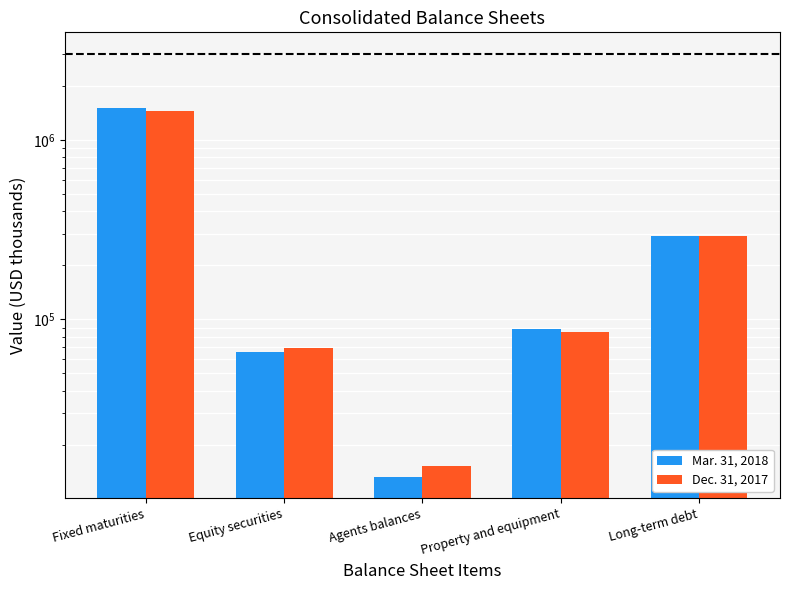

Where is Mar. 31, 2018 nearest to the value 763088?

Long-term debt